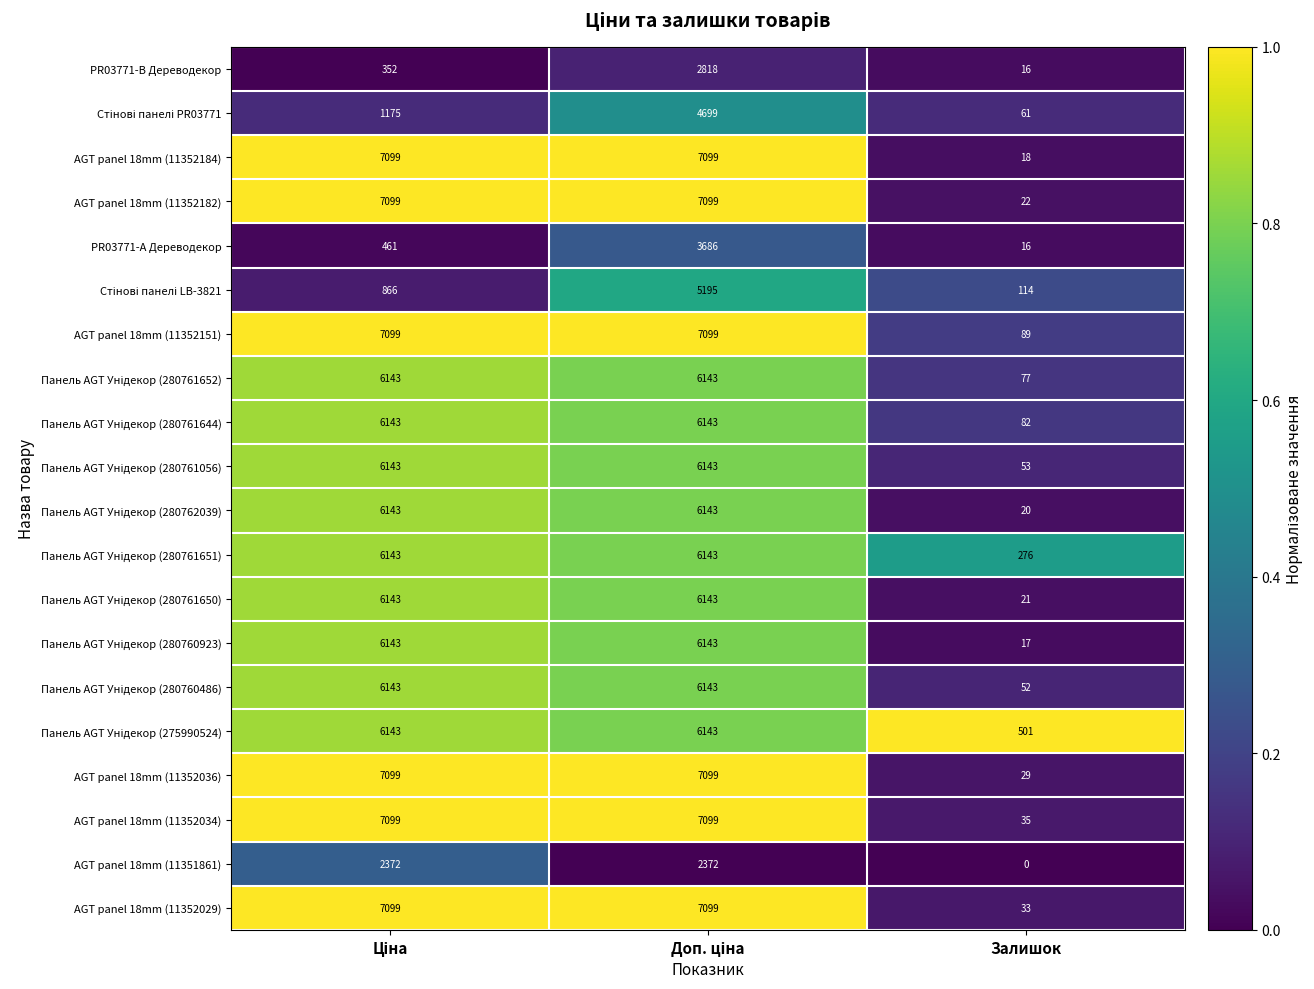

Which category has the lowest value in the PR03771-B Дереводекор series?

Залишок